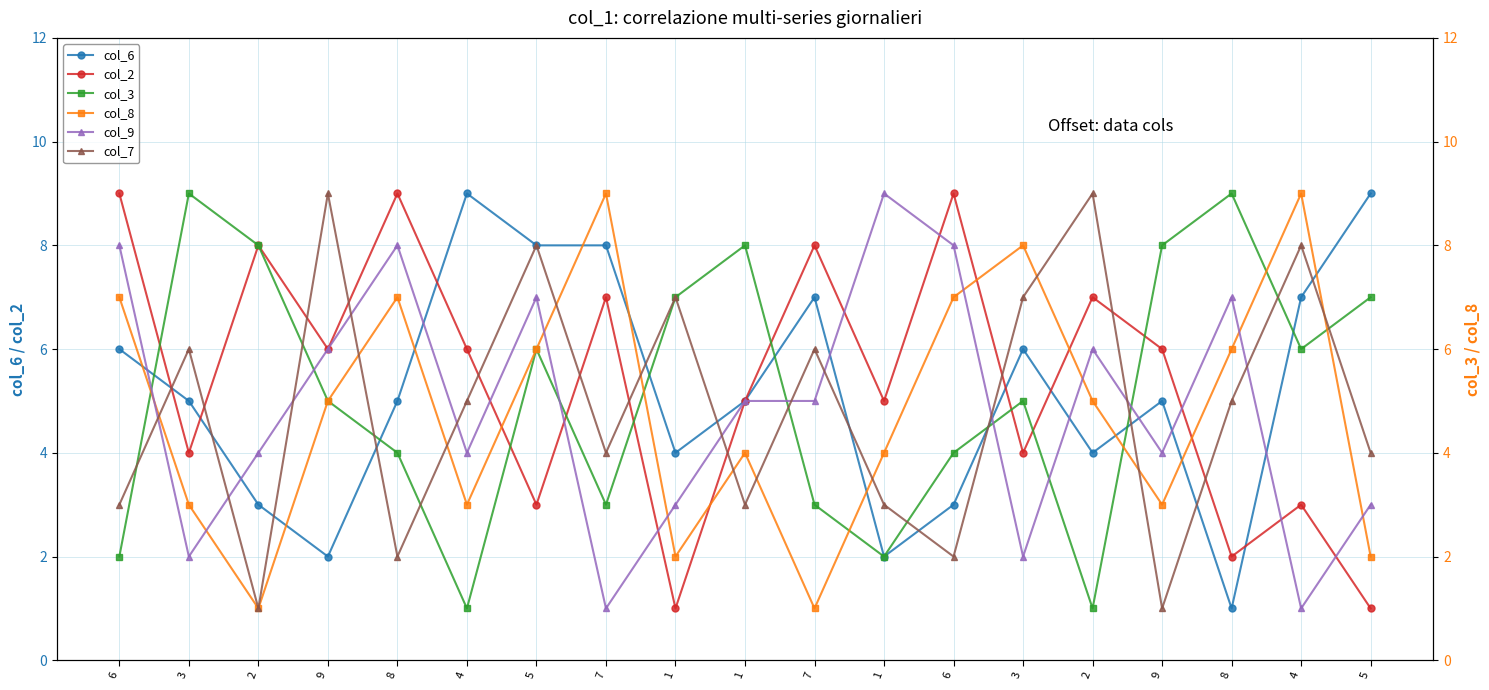

Rank the categories by col_6 value from highest to lowest.

4, 5, 5, 7, 7, 4, 6, 3, 3, 8, 1, 9, 1, 2, 2, 6, 9, 1, 8